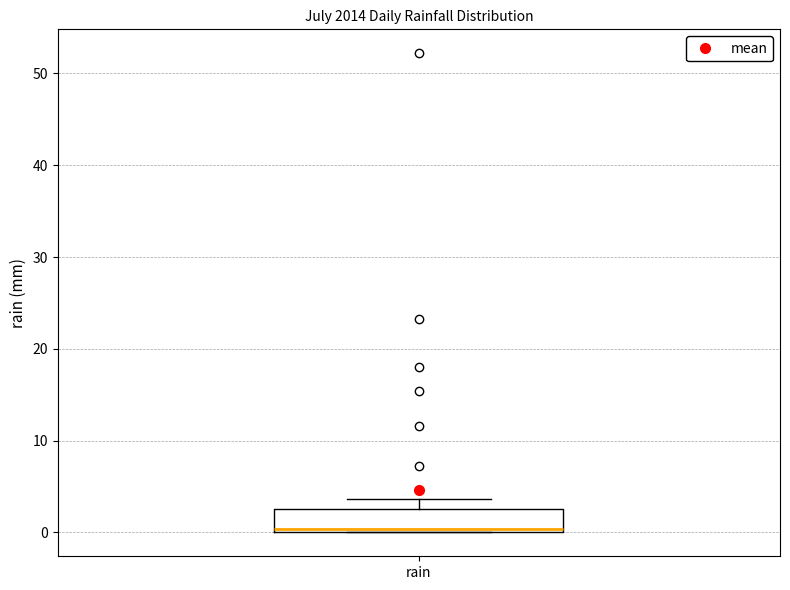

Where is the lower edge of the box for rain on the y-axis? The values are not printed on the chart, so give them approximately, as read against the axis.

0